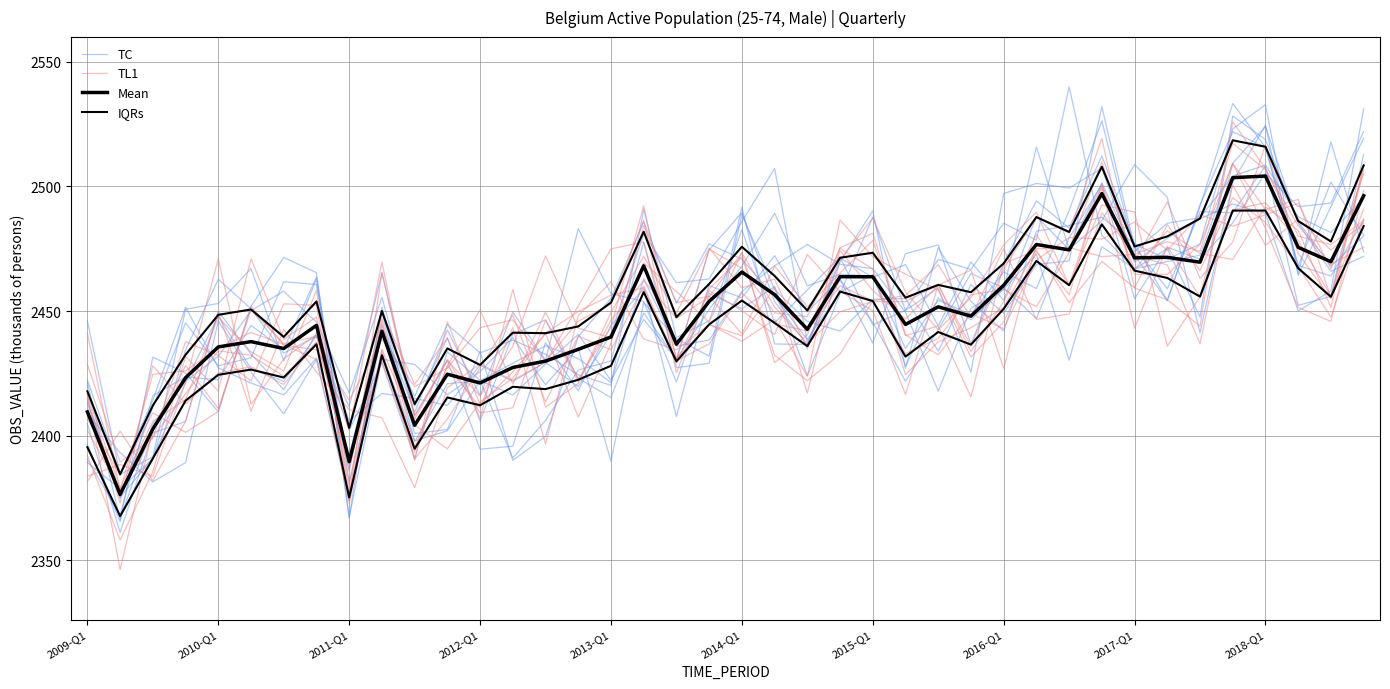

How many times do TC and TL1 cross each other?

20